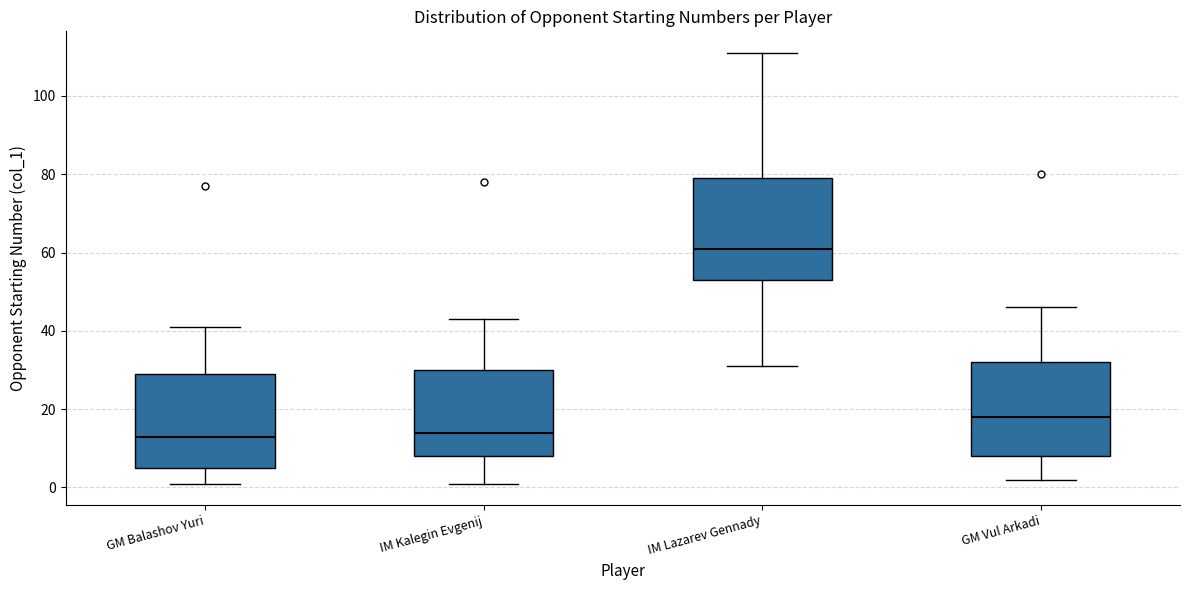

Where is the upper edge of the box for GM Balashov Yuri on the y-axis? The values are not printed on the chart, so give them approximately, as read against the axis.

30